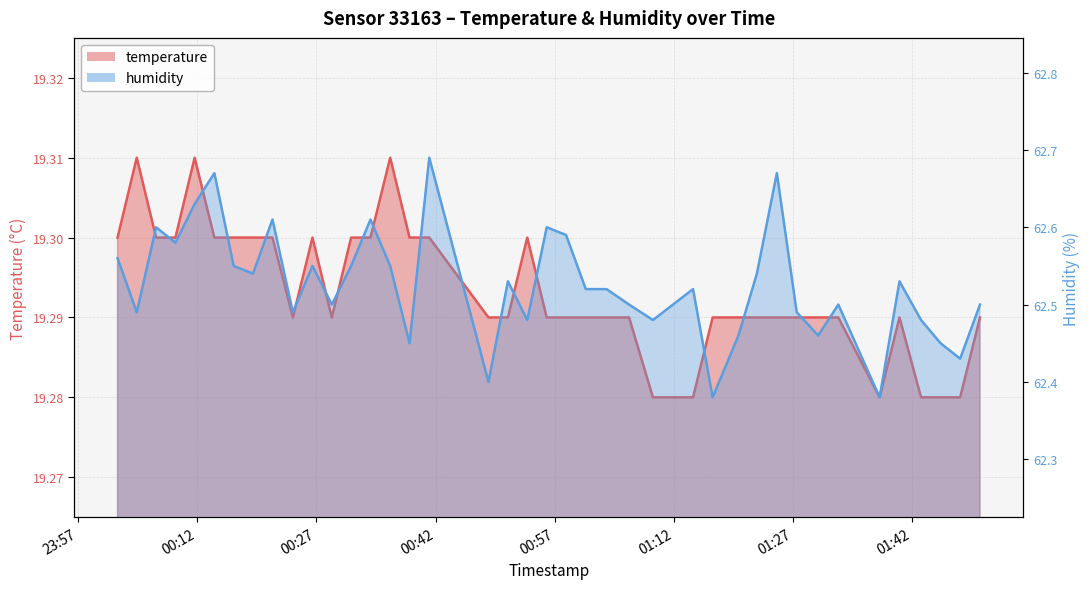

Where is temperature nearest to the value 19?

2022-10-16T01:09:22